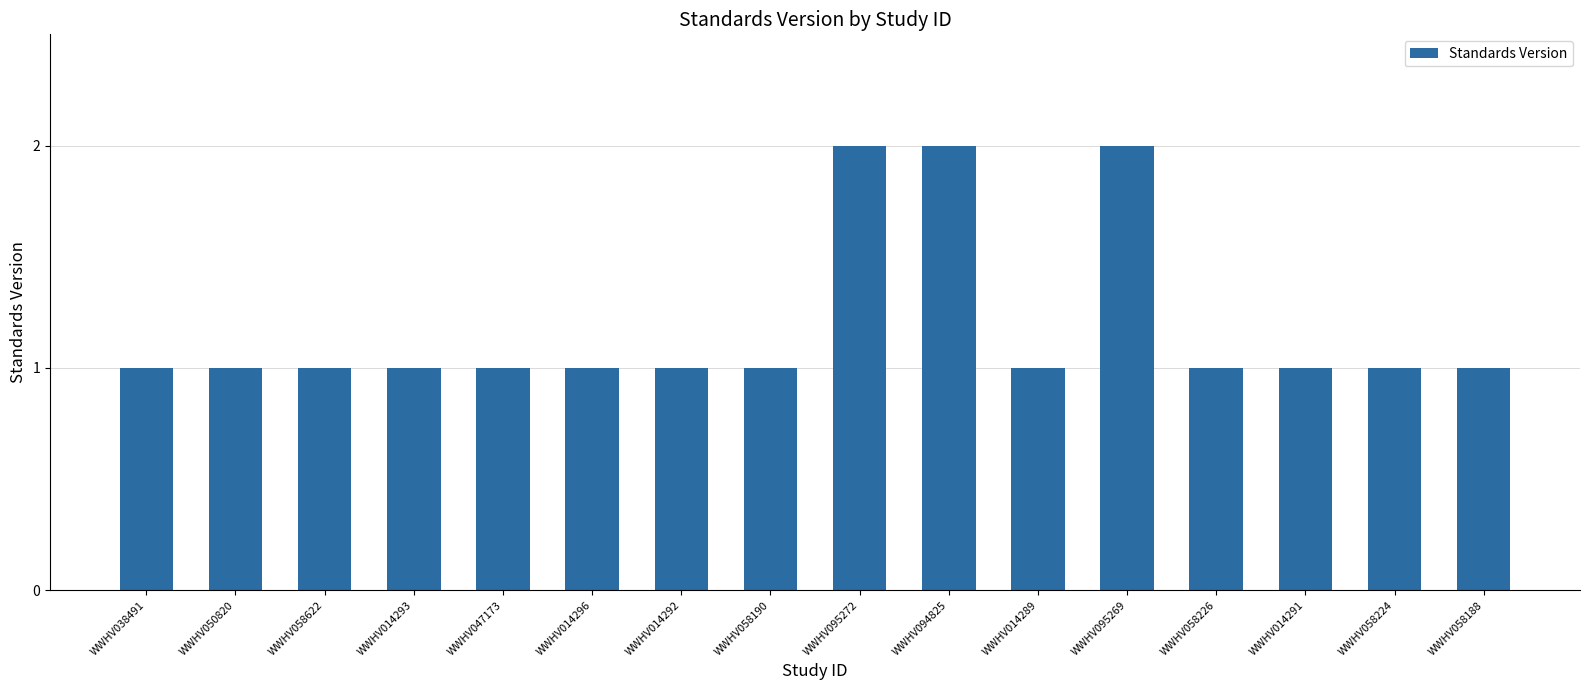

The chart shows a value of 1 at WWHV014291. True or false?

True